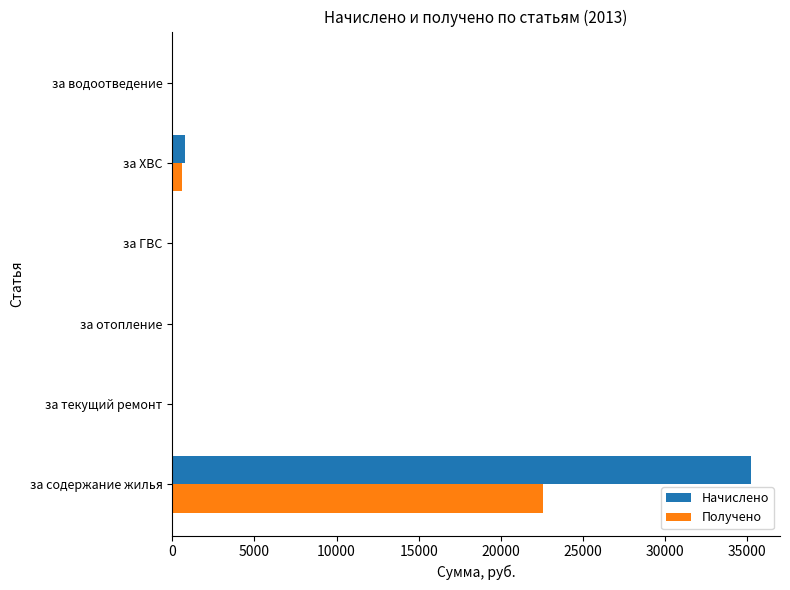

Which series has the largest total across all categories?

Начислено